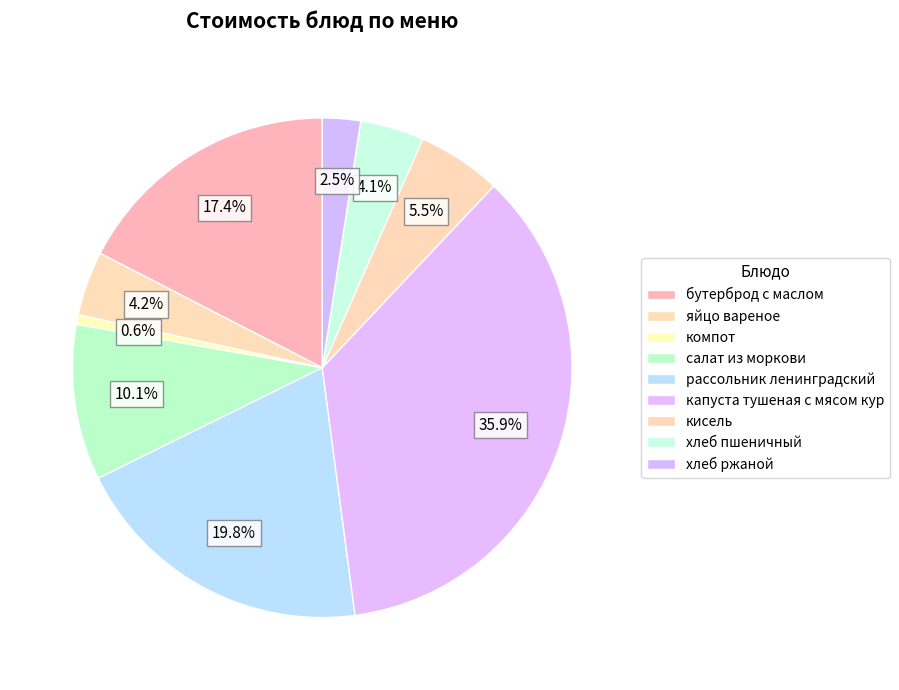

Count the number of slices in the pie.

9